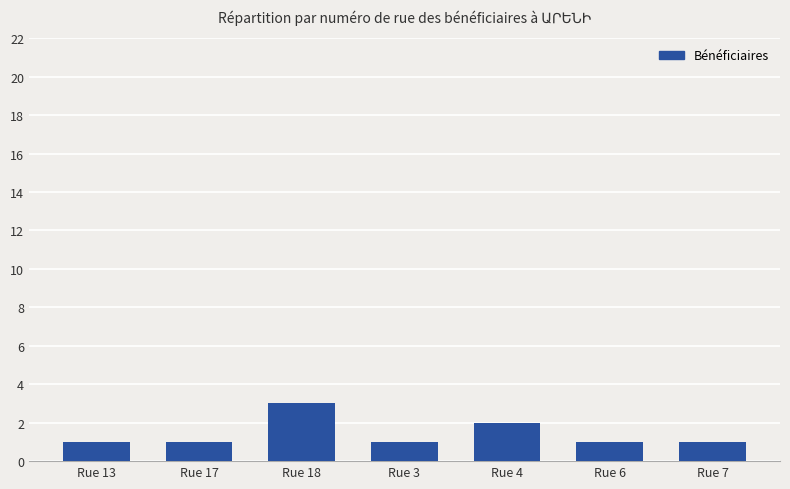

Reading right to left, what are all the values shown in this chart?

Rue 7=1	Rue 6=1	Rue 4=2	Rue 3=1	Rue 18=3	Rue 17=1	Rue 13=1